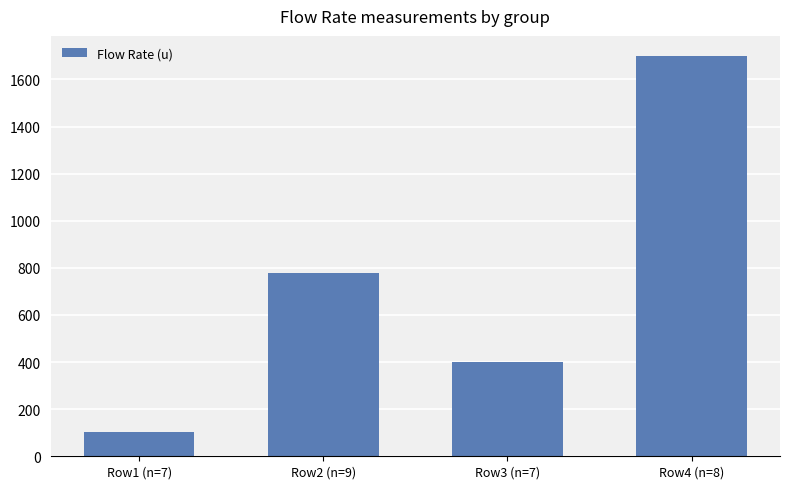

What is the difference between the values at Row4 (n=8) and Row3 (n=7)?

1300